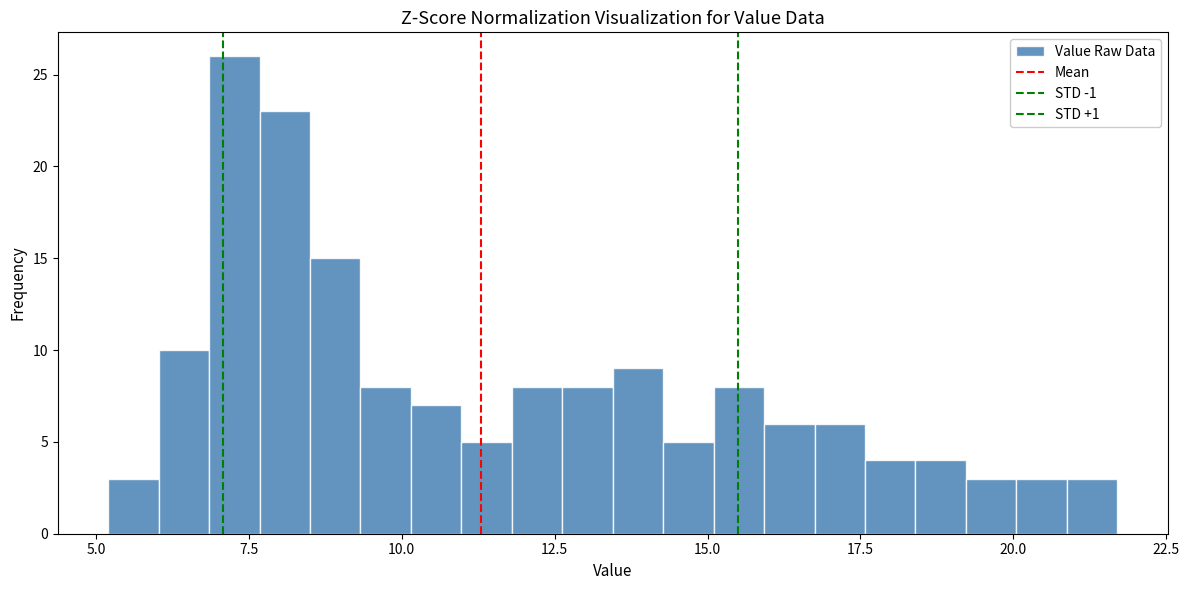

Read against the x-axis, roughly where is the centre of the tallest bar?

7.5